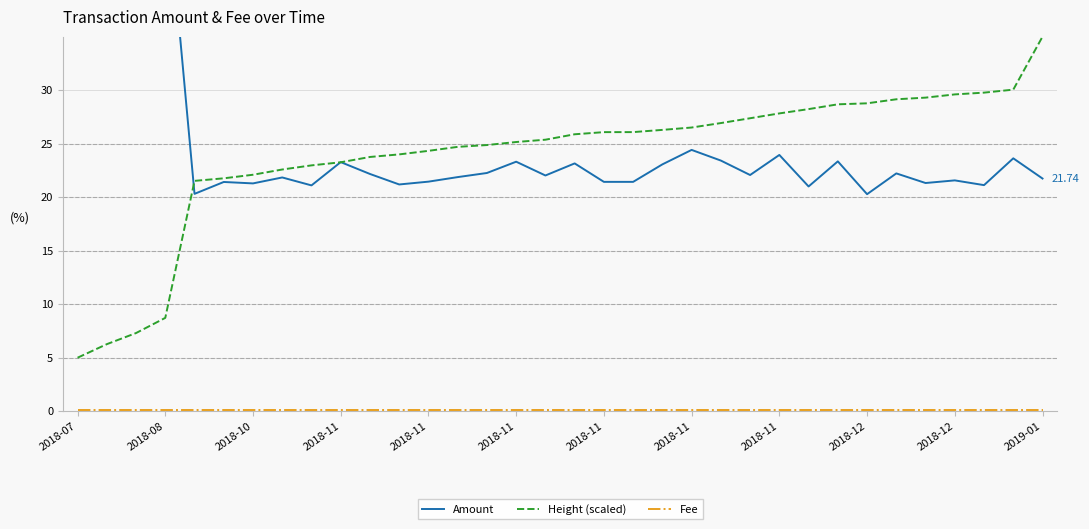

Rank the series at 2019-01 from lowest to highest value.

Fee, Amount, Height (scaled)